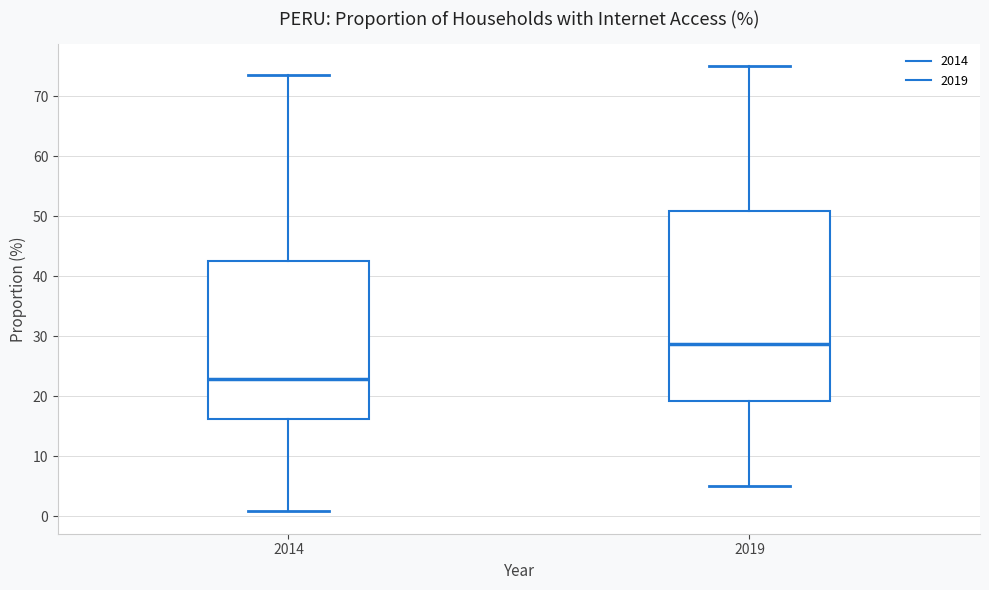

Reading left to right, read every box against the y-axis: the position of its median line, the range the box covers, and the ends of its whiskers. The values are not printed on the chart, so give them approximately, as read against the axis.

2014: median 23, box 16 to 42, whiskers 1 to 73
2019: median 29, box 19 to 51, whiskers 5 to 75